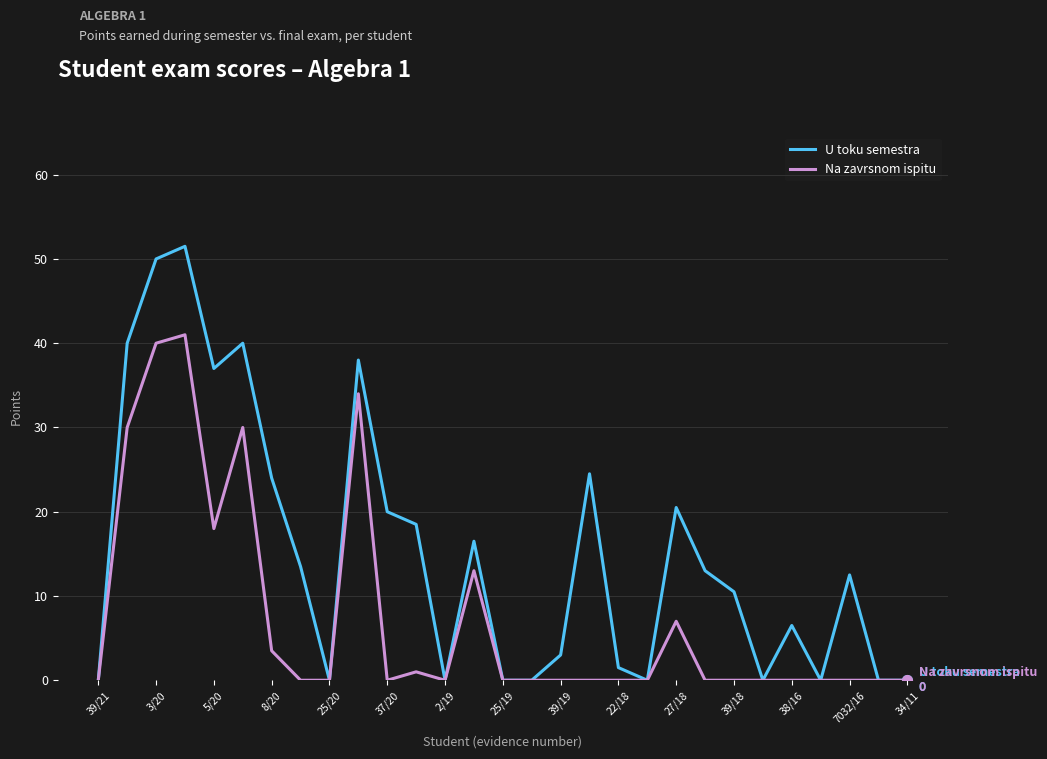

Rank the series by their maximum value, from lowest to highest.

Na zavrsnom ispitu, U toku semestra